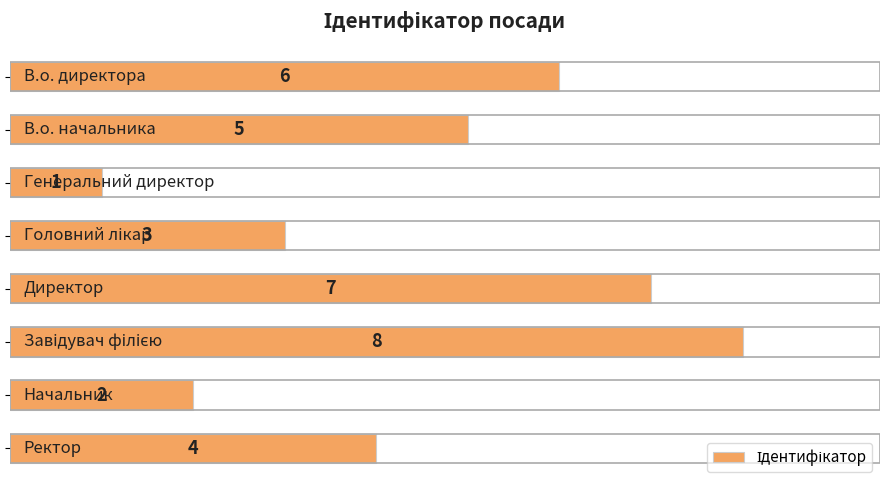

What is the smallest value displayed?

1